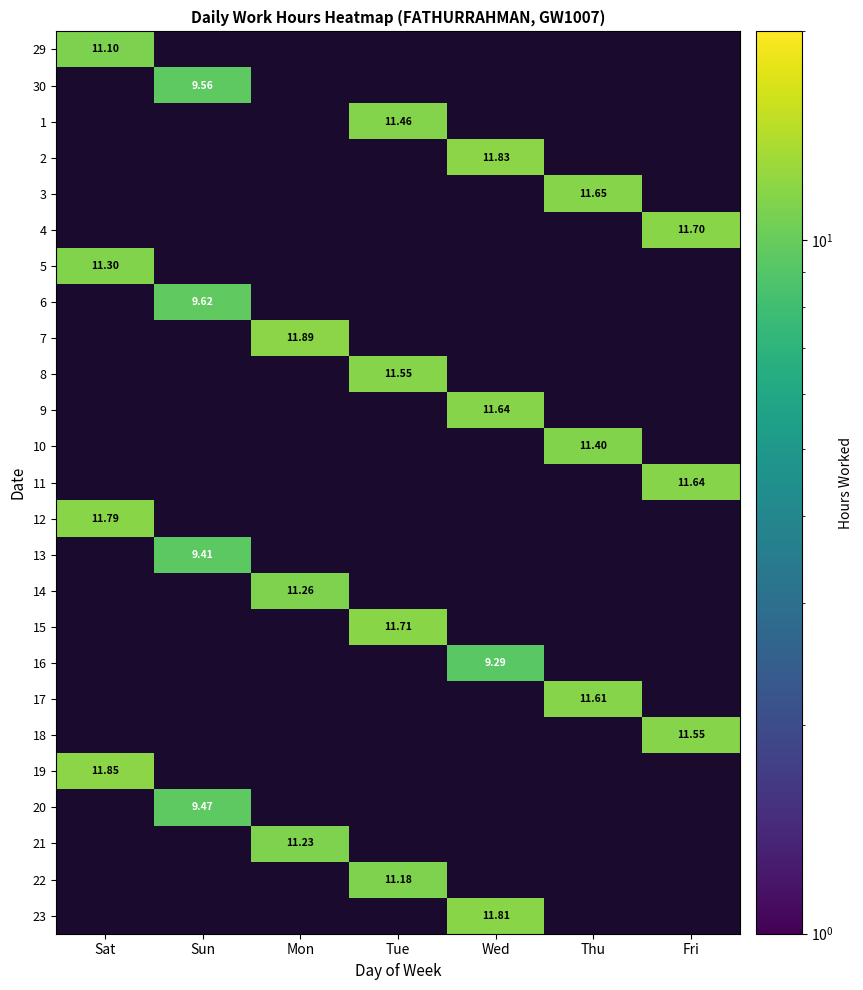

What is the minimum value for 29?

11.1